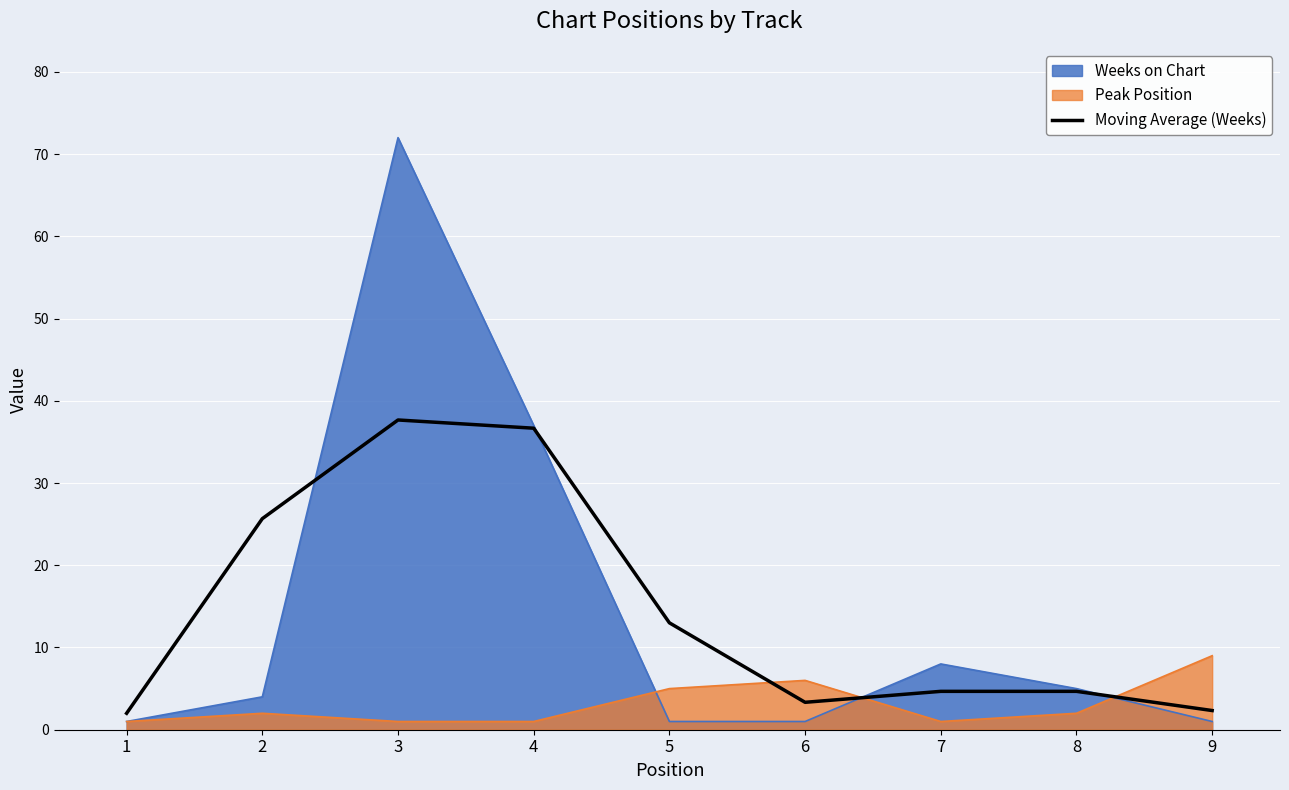

List the series in order of their peak value, lowest first.

Peak Position, Moving Average (Weeks), Weeks on Chart